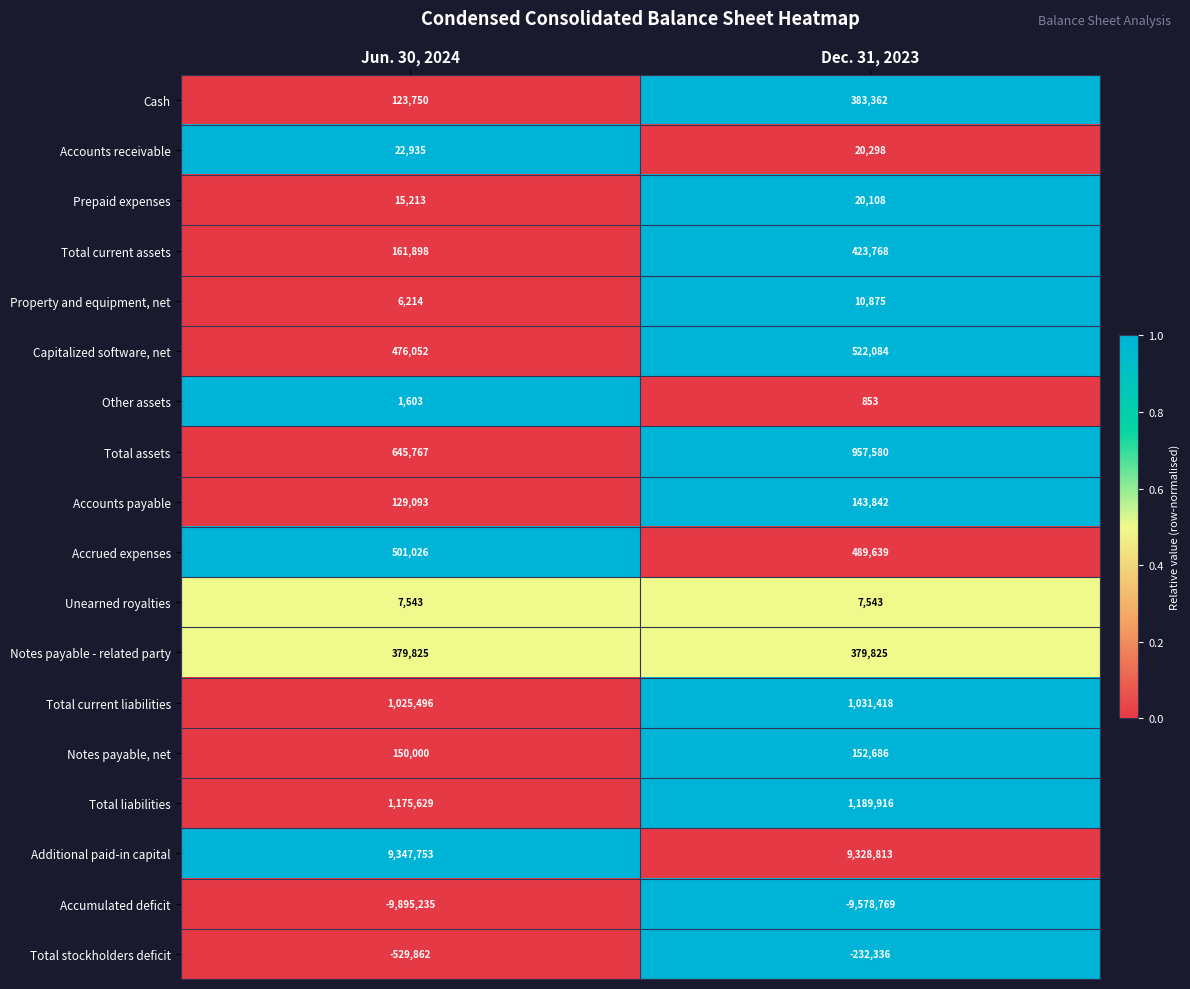

What is the average value of the Additional paid-in capital series?

9338283